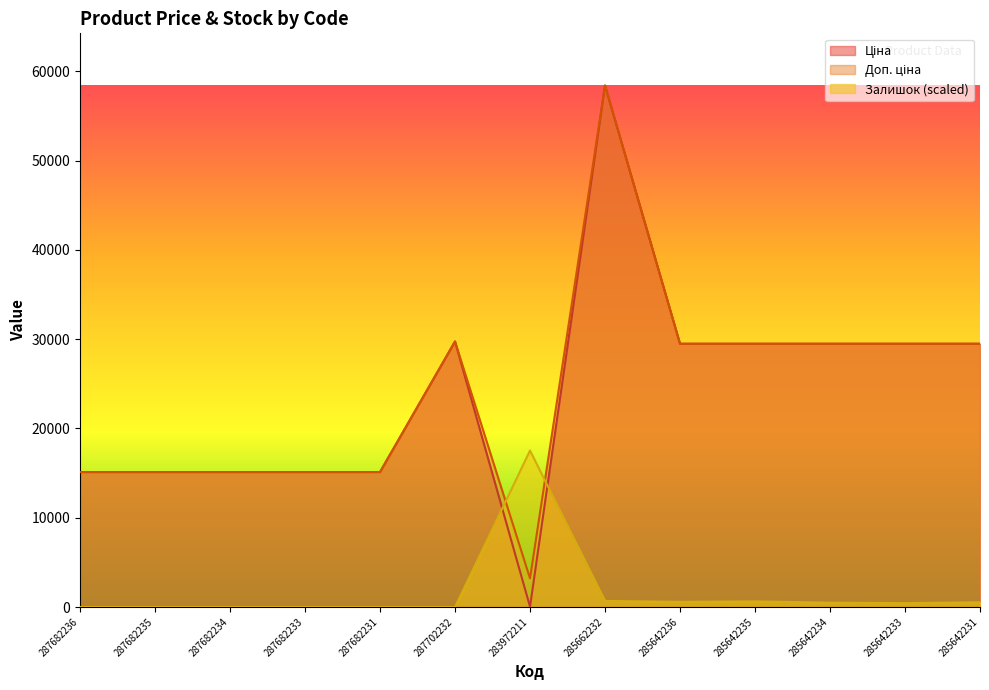

Which series has the largest total across all categories?

Доп. ціна